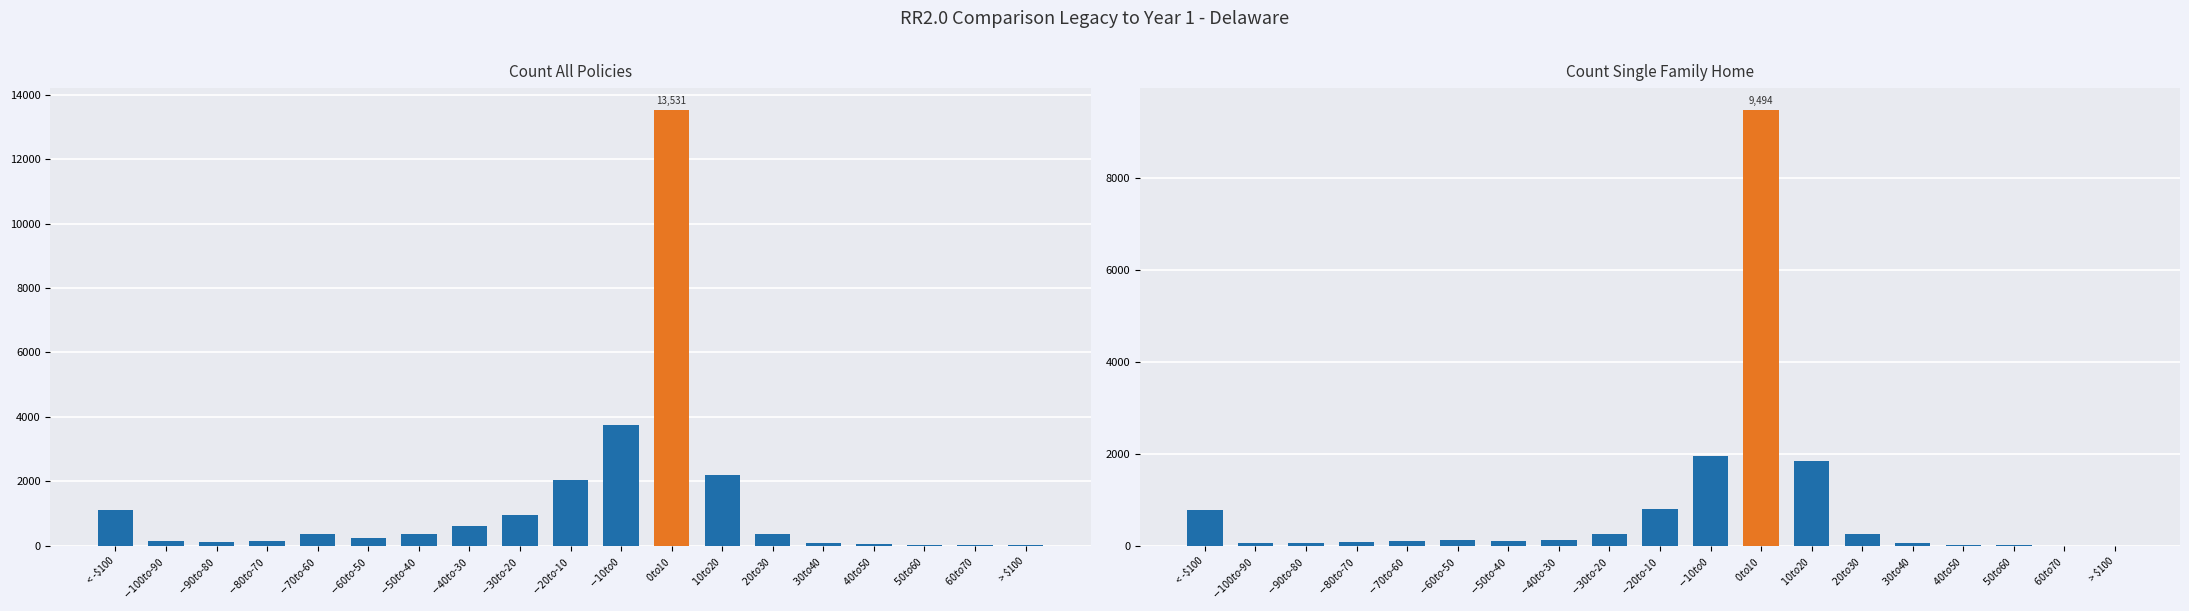

Are the bars grouped side by side (vs. stacked)?

Yes